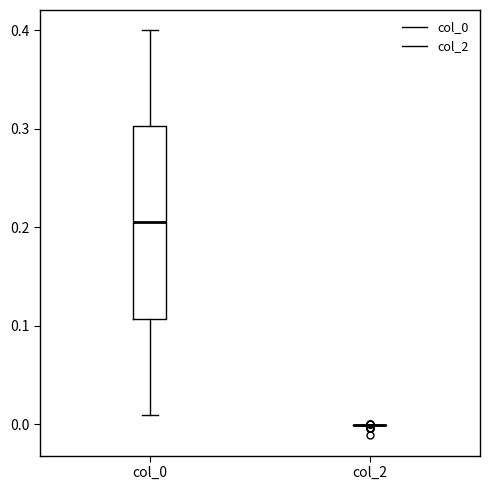

Reading left to right, read every box against the y-axis: the position of its median line, the range the box covers, and the ends of its whiskers. The values are not printed on the chart, so give them approximately, as read against the axis.

col_0: median 0.21, box 0.11 to 0.30, whiskers 0.01 to 0.40
col_2: box collapsed to a line at 0.00, whiskers 0.00 to 0.00